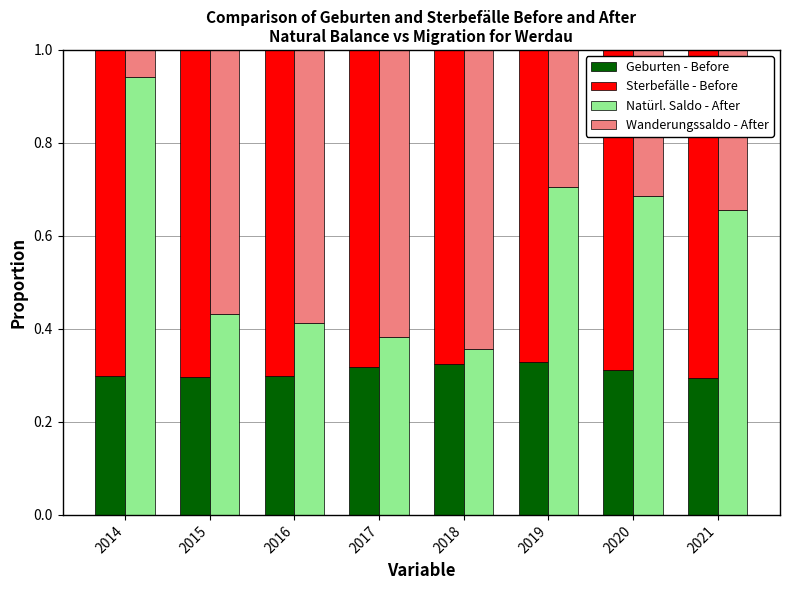

What is the total value across all series at 2015?

2.0